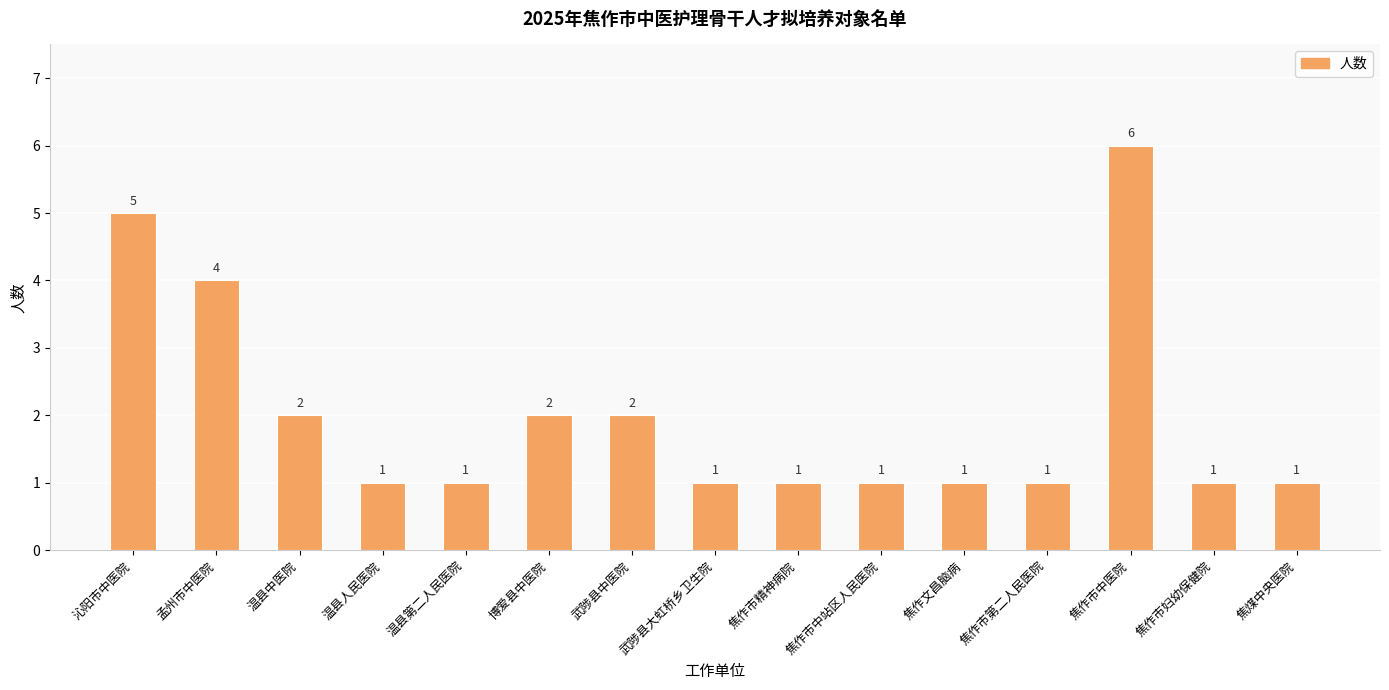

How many distinct data groups are displayed?

1